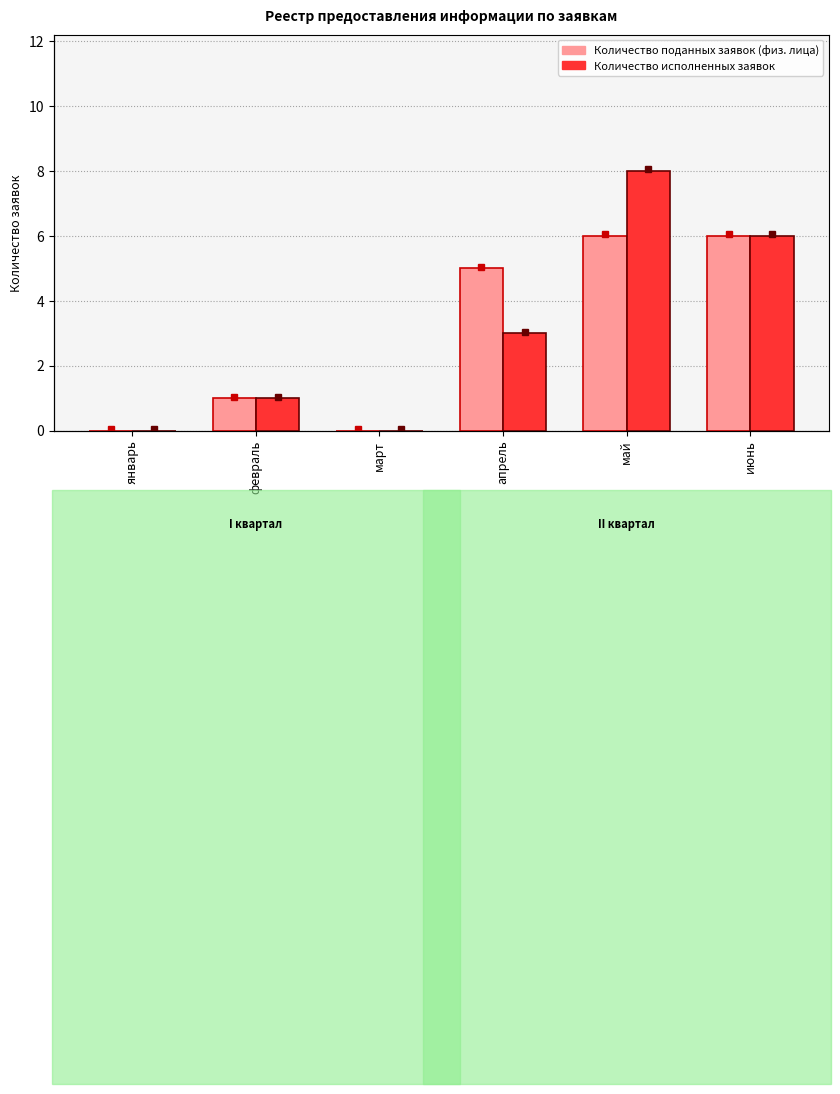

Which series has the largest range (max minus min)?

Количество исполненных заявок